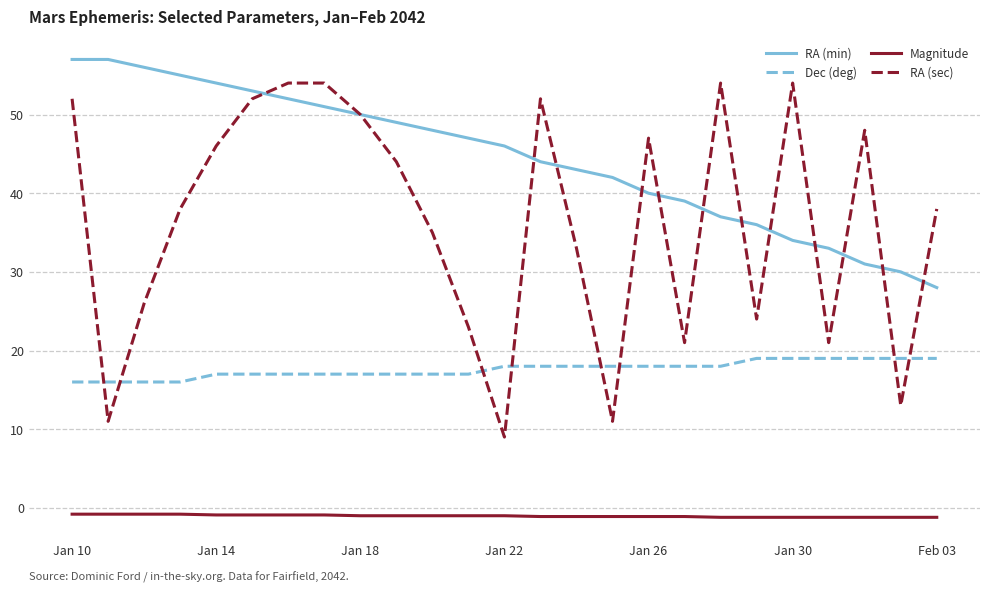

True or false: Dec (deg) and Magnitude cross at least once.

False